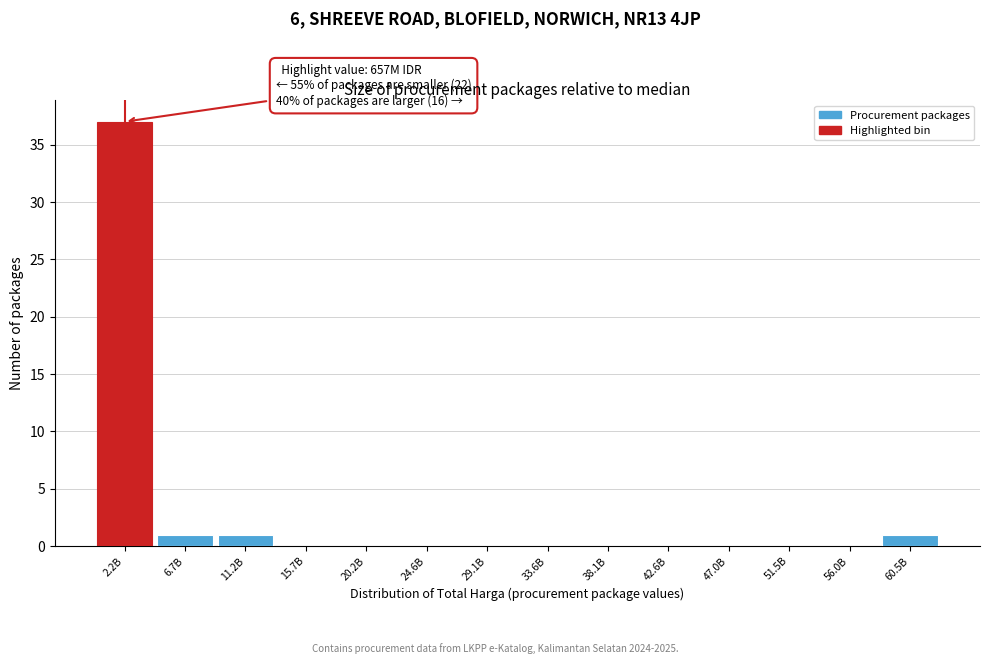

Reading right to left, extract all data points from this chart.

60.5B=1	56.0B=0	51.5B=0	47.0B=0	42.6B=0	38.1B=0	33.6B=0	29.1B=0	24.6B=0	20.2B=0	15.7B=0	11.2B=1	6.7B=1	2.2B=37